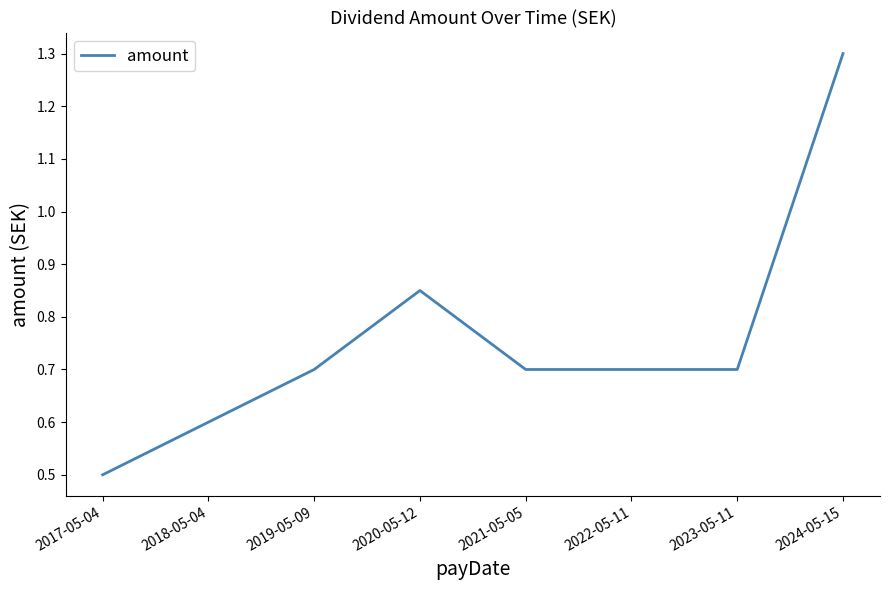

What position from the left is 2017-05-04?

1